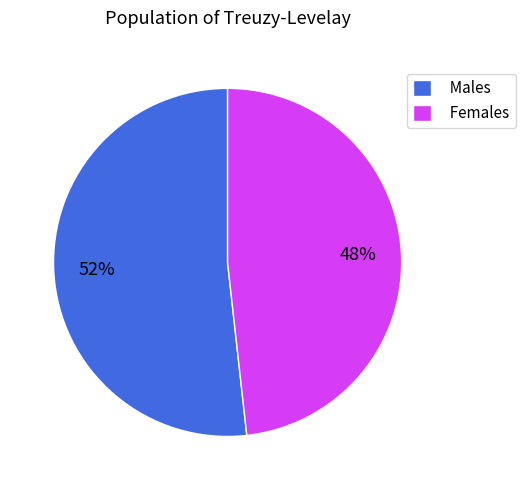

Which category has the smallest portion of the pie?

Females